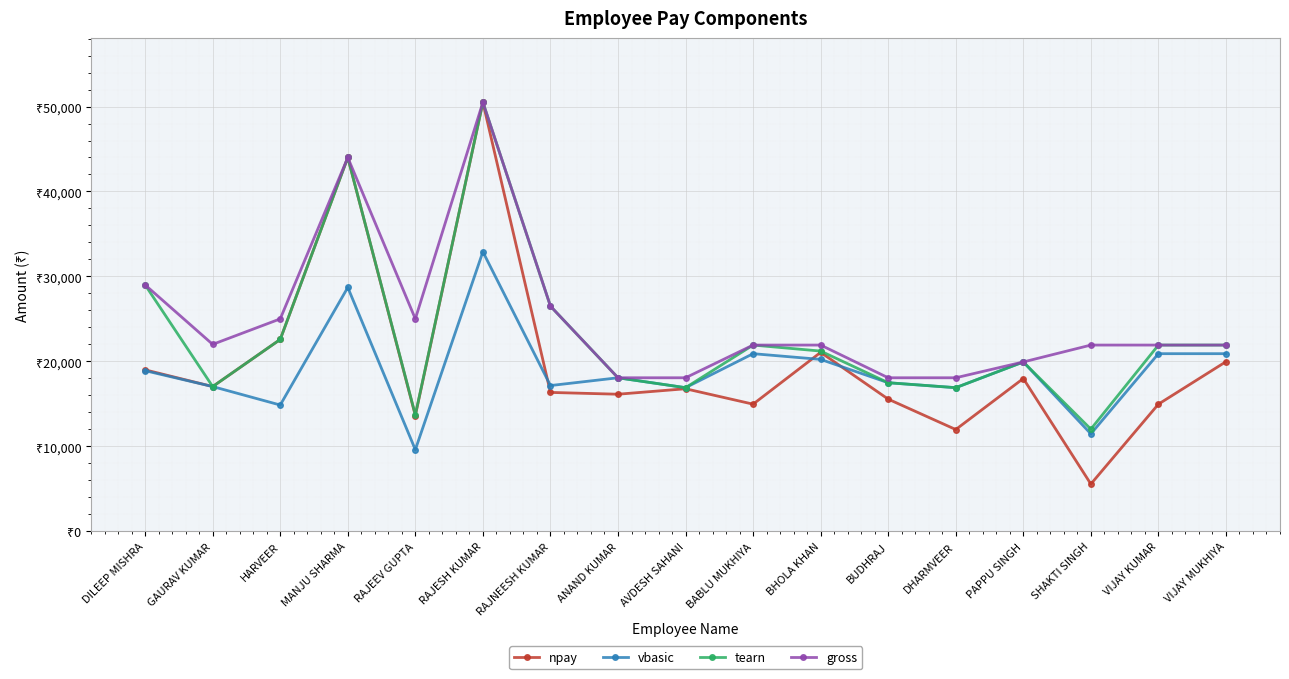

What is the average value of the gross series?

24928